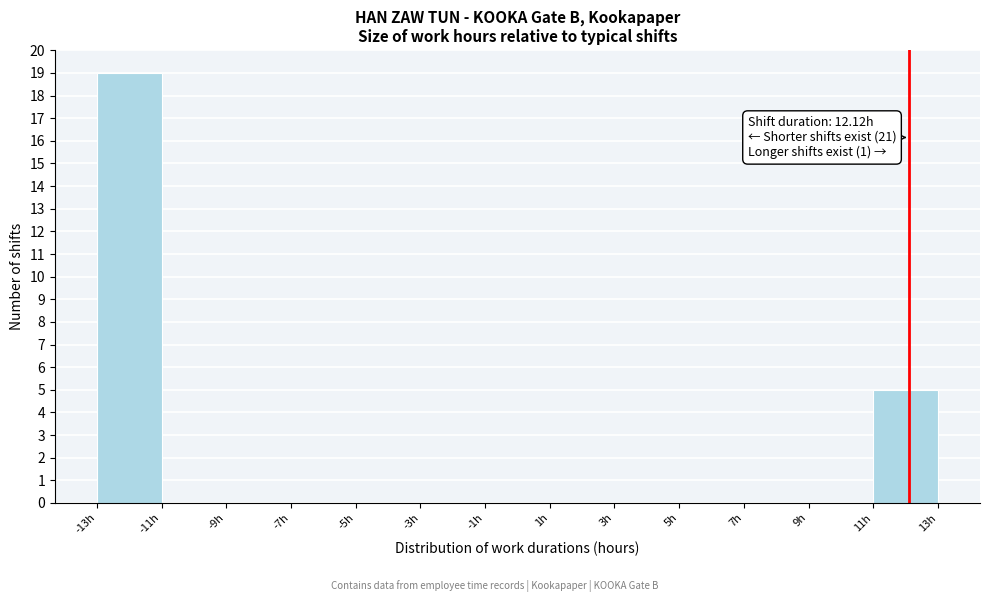

Which range on the x-axis has the tallest bar?

-13 to -11